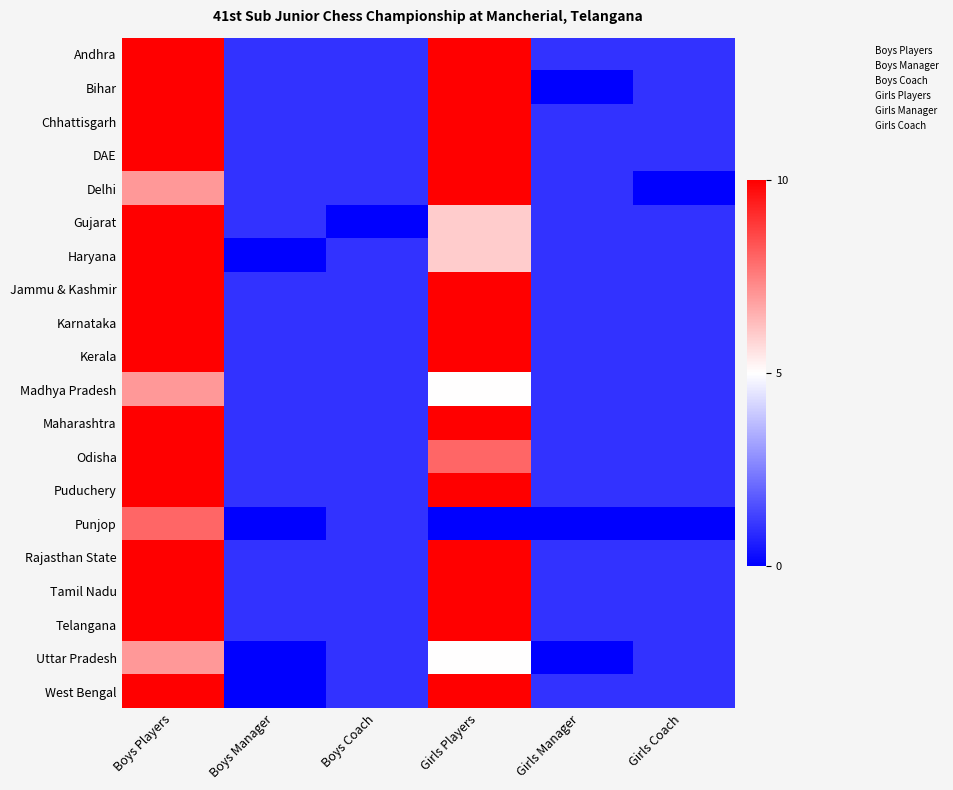

How many categories are shown in the chart?

6